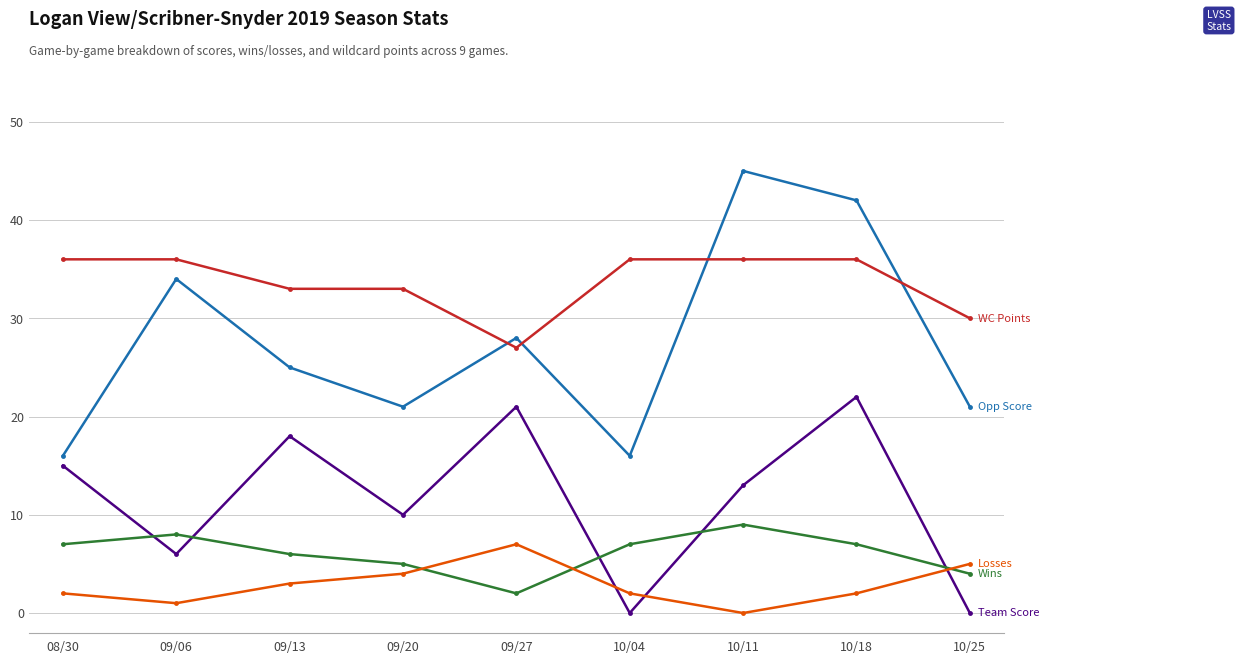

Which category has the highest value across all series?

10/11